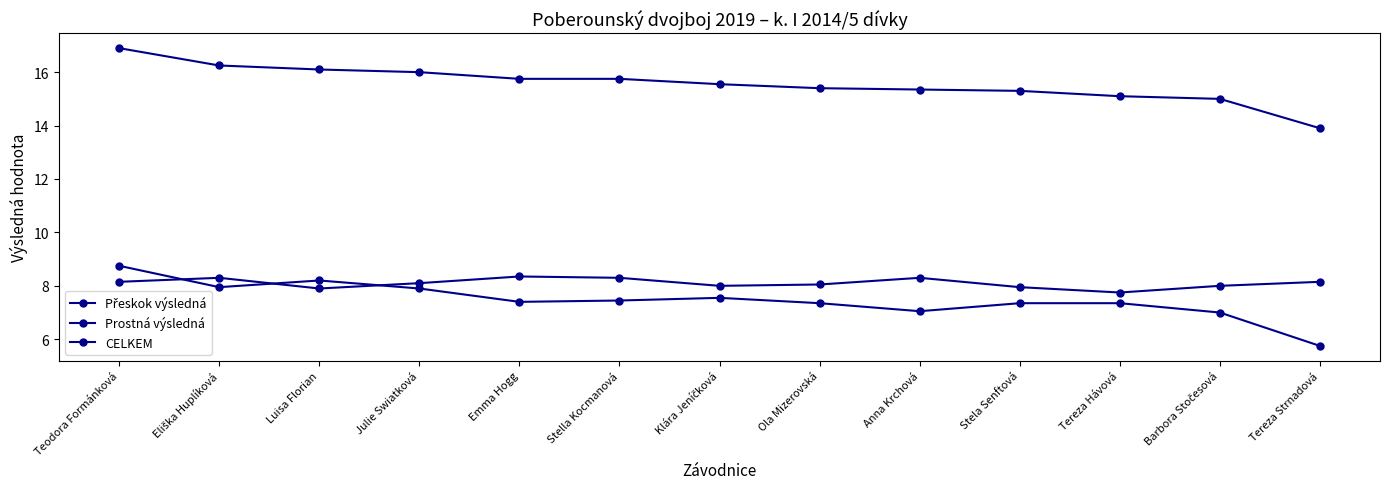

What is the total value across all series at Tereza Strnadová?

27.8